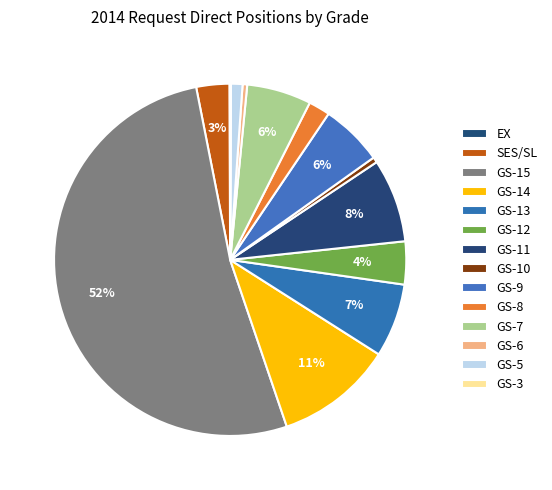

True or false: GS-10 accounts for 0% of the total.

True